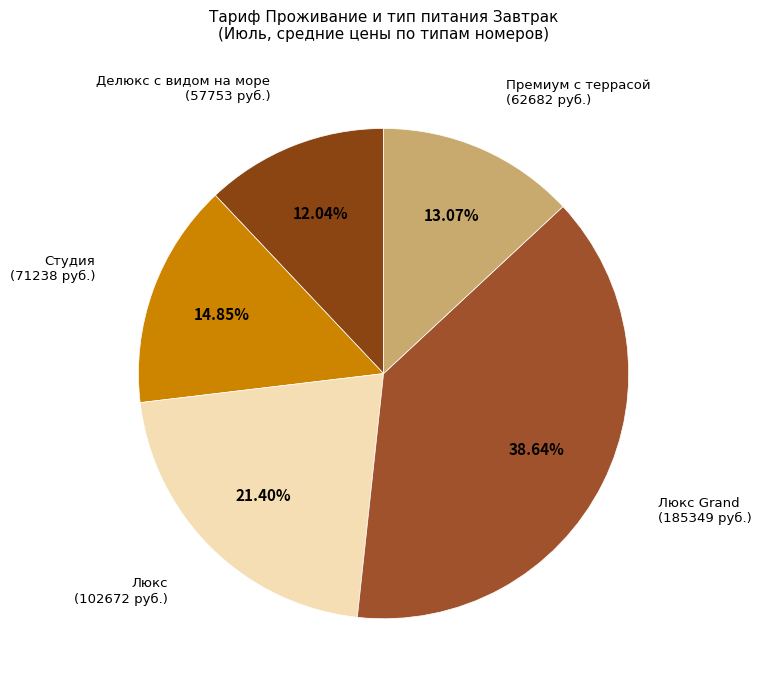

Count the number of slices in the pie.

5